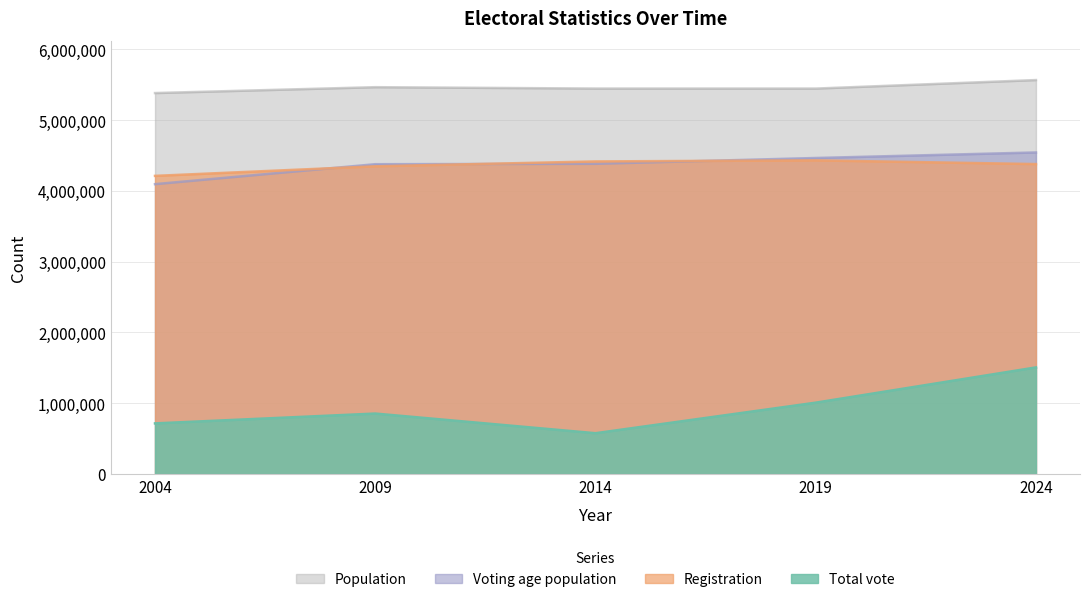

What is the difference between the maximum and minimum values in the Population series?

183596